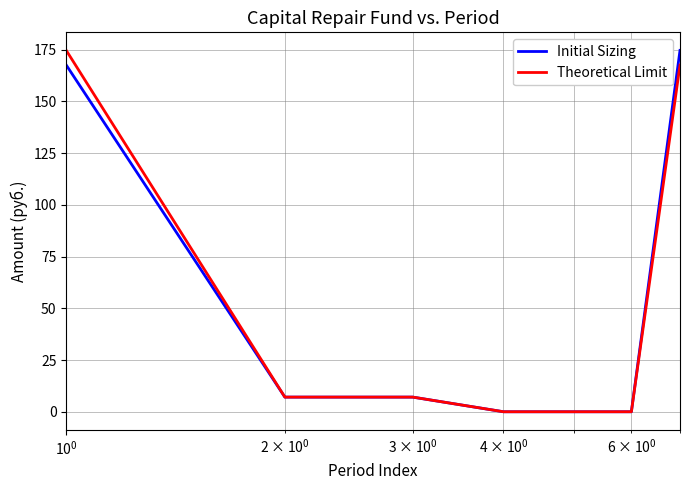

Reading left to right, transcribe all the data shown in this chart.

Initial Sizing: 167.6	7.1	7.1	0.0	0.0	0.0	174.7
Theoretical Limit: 174.7	7.1	7.1	0.0	0.0	0.0	167.6